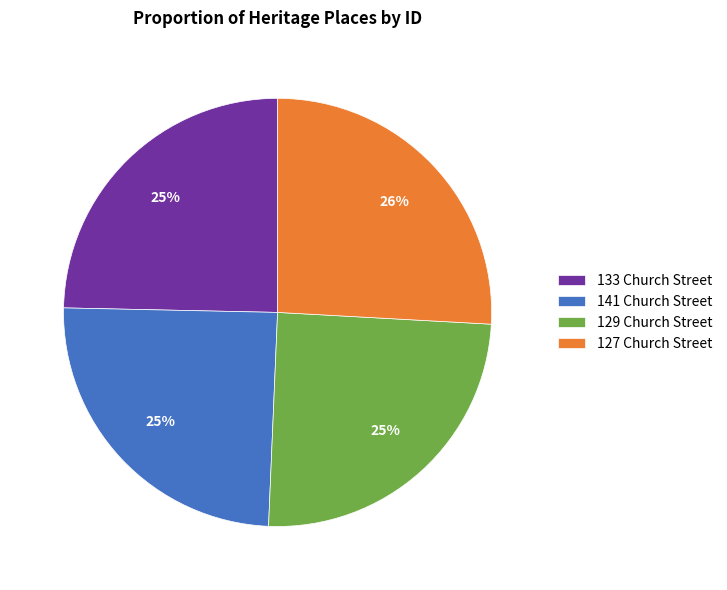

To the nearest percent, what portion does 129 Church Street represent?

25%